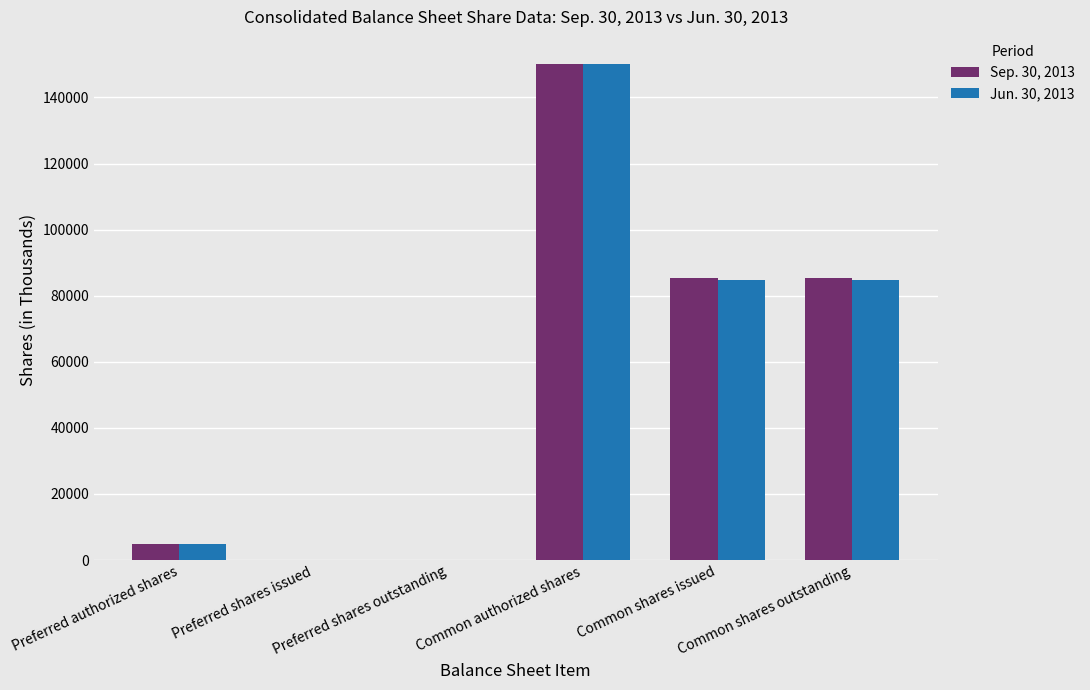

At which category does the chart reach its peak across all series?

Common authorized shares